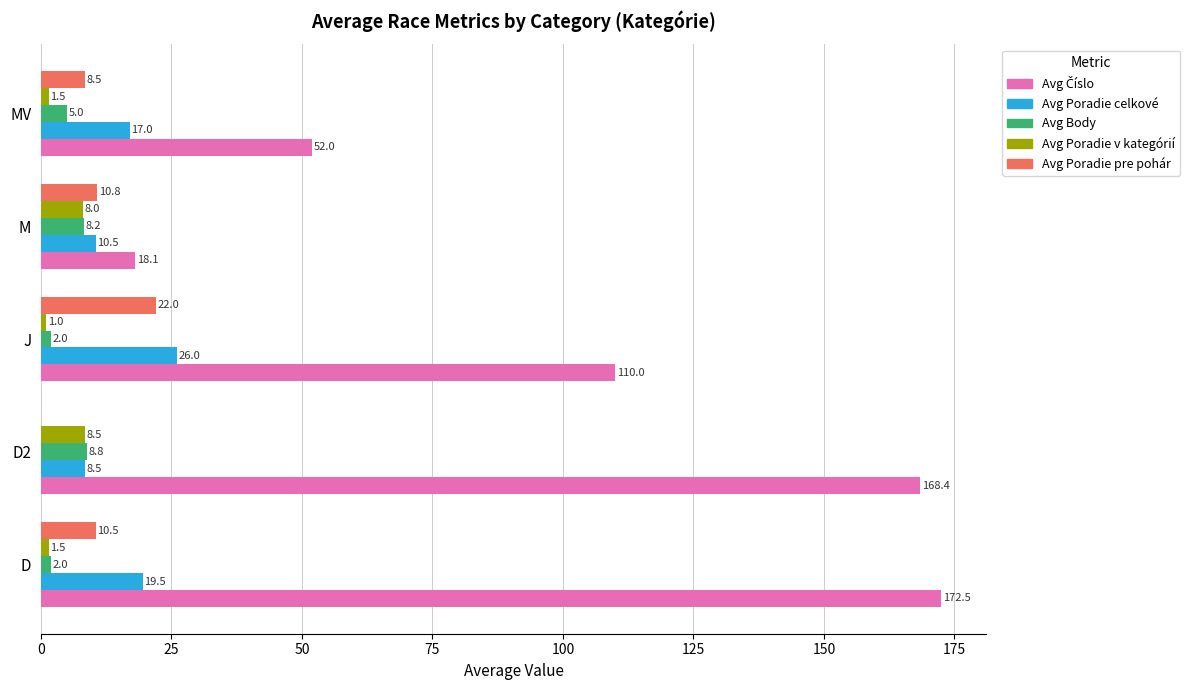

Count the number of data series in this chart.

5